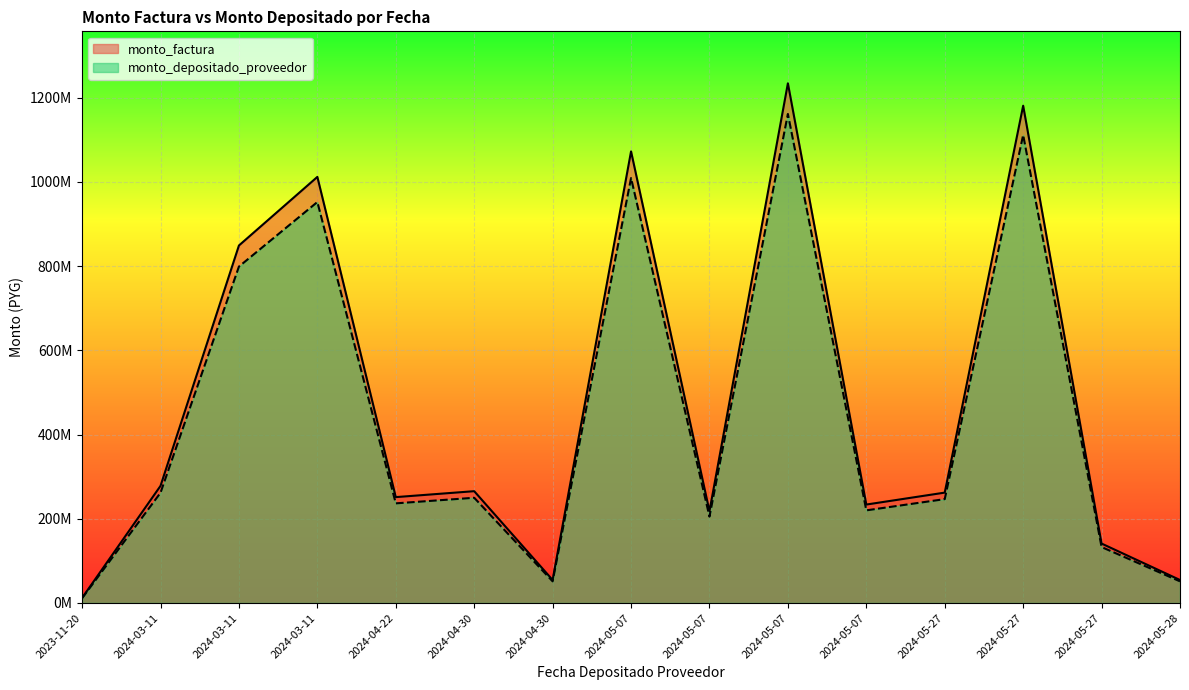

At which category does the chart reach its minimum across all series?

2023-11-20